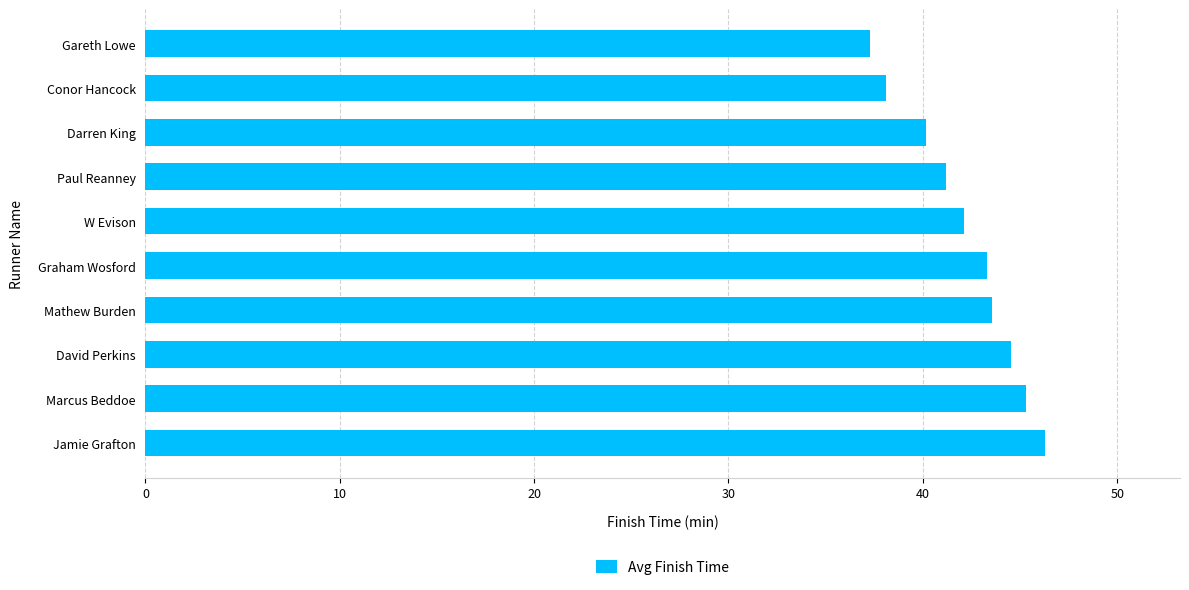

What value does the data have at David Perkins?

44.5